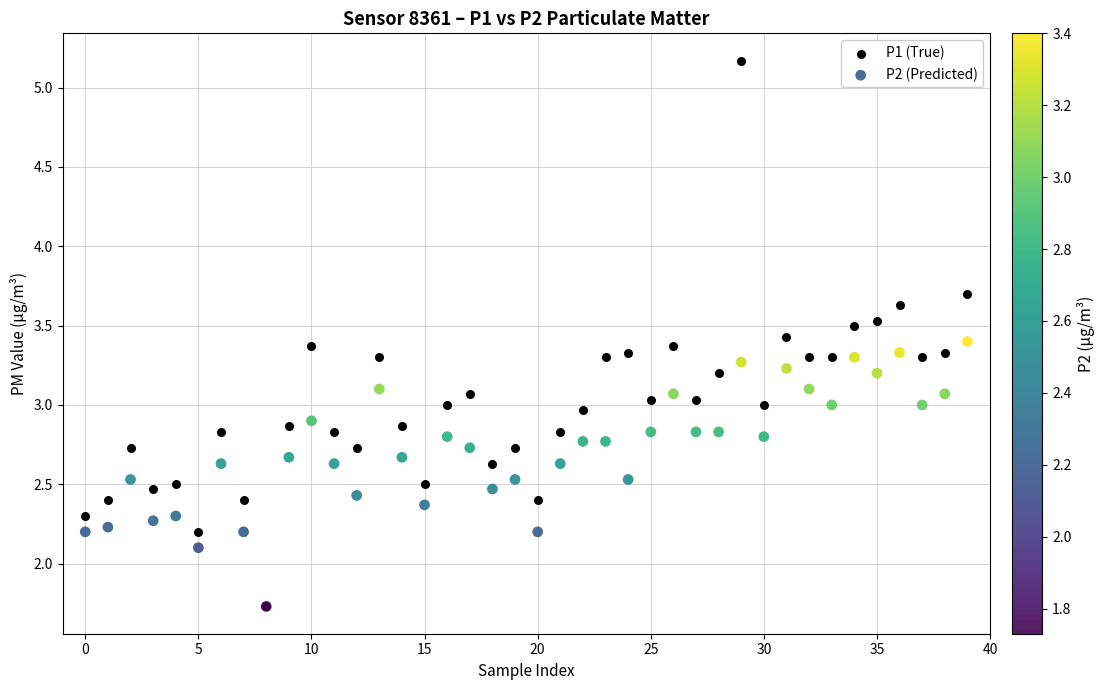

In the P2 (Predicted) series, what Y value is closest to 2?

2.1